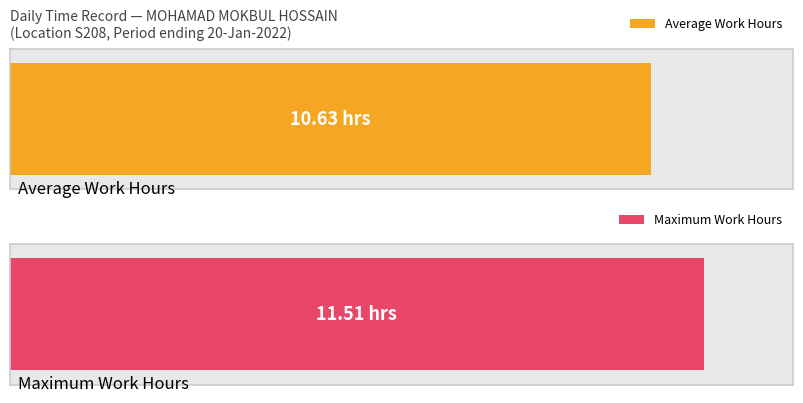

Are the bars horizontal?

Yes